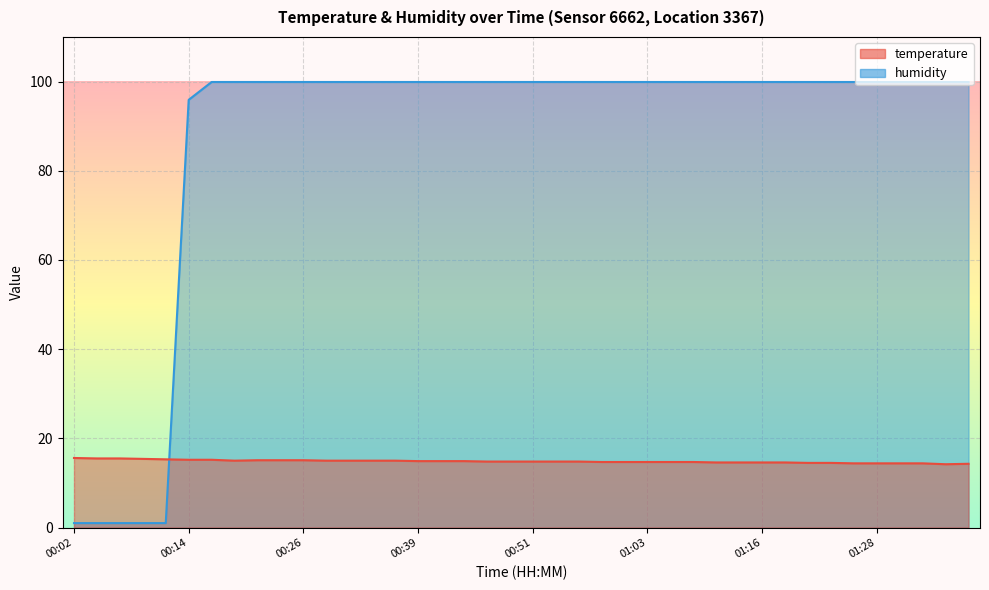

True or false: temperature has a value of 14.7 at 01:03.

True